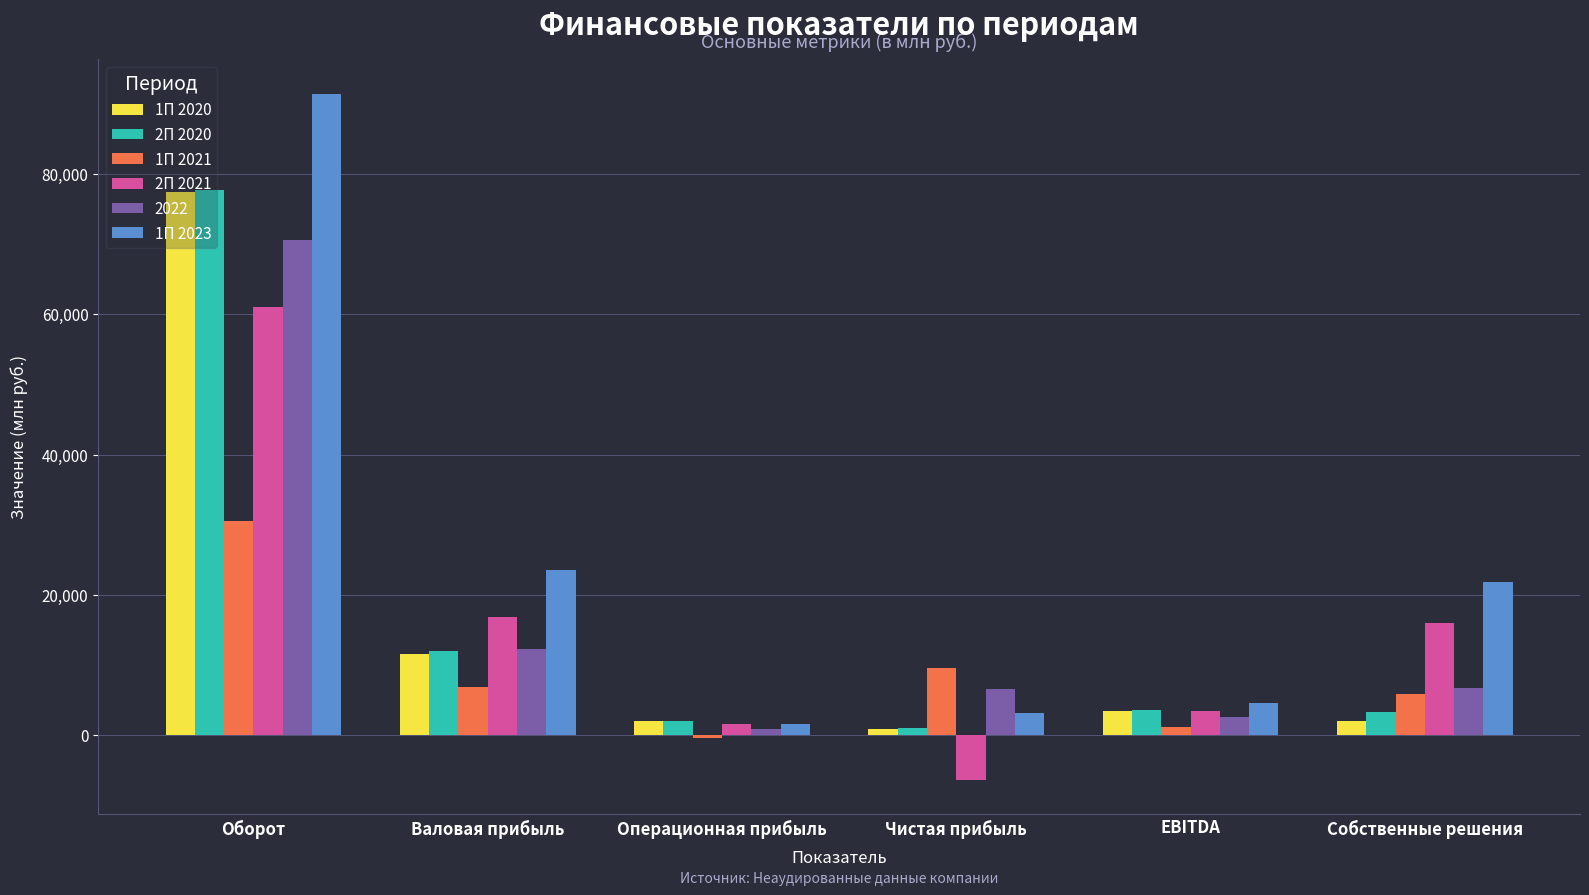

Which series has the largest total across all categories?

1П 2023